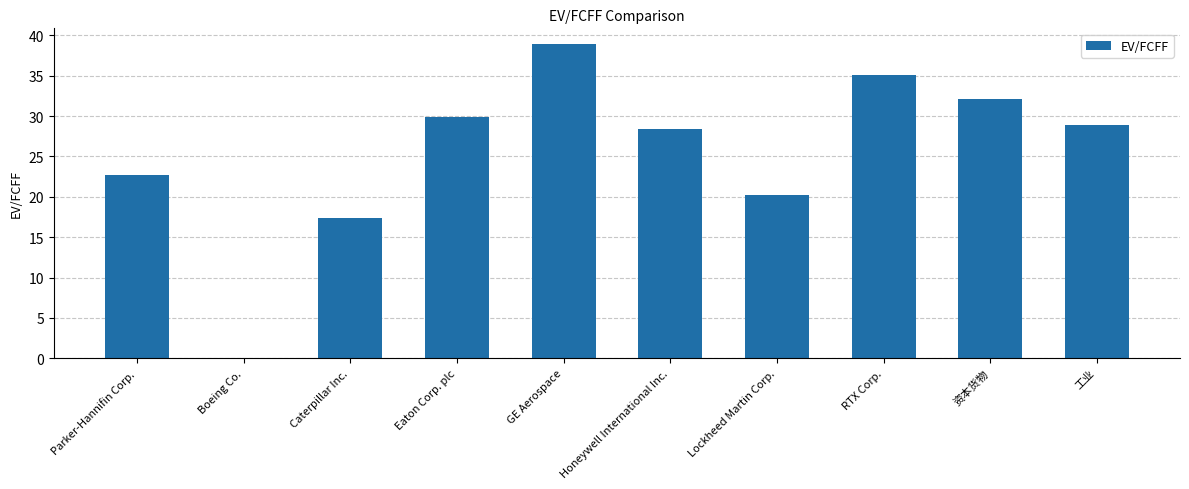

What is the sum of all values?

253.6